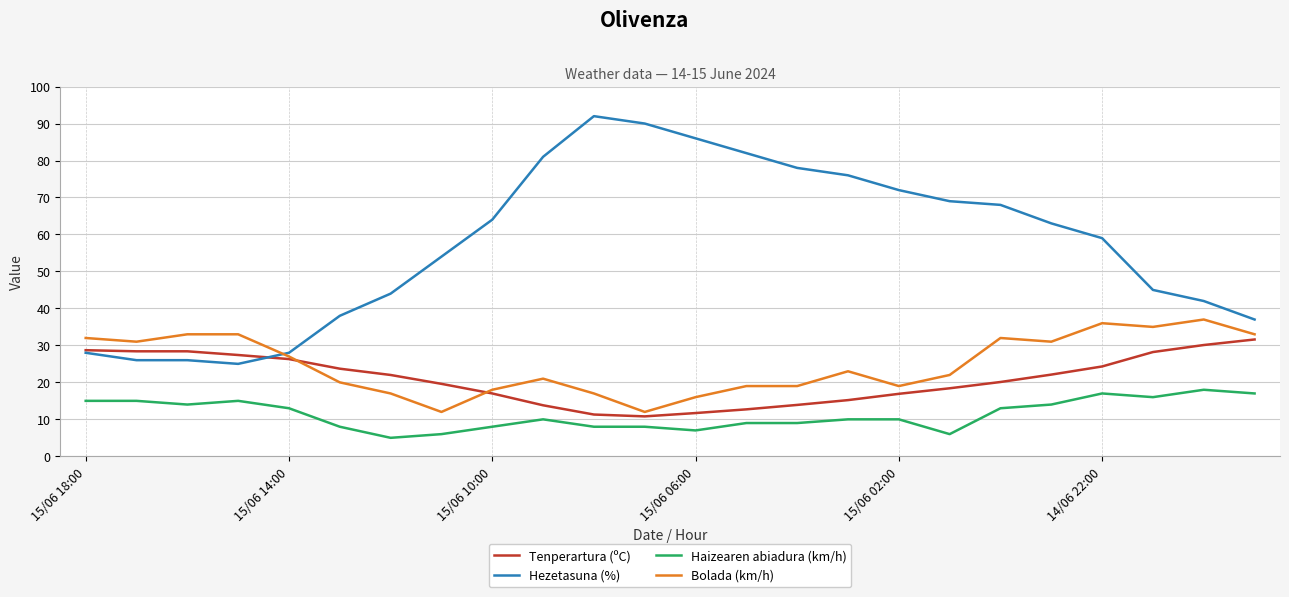

True or false: Bolada (km/h) and Haizearen abiadura (km/h) cross at least once.

False